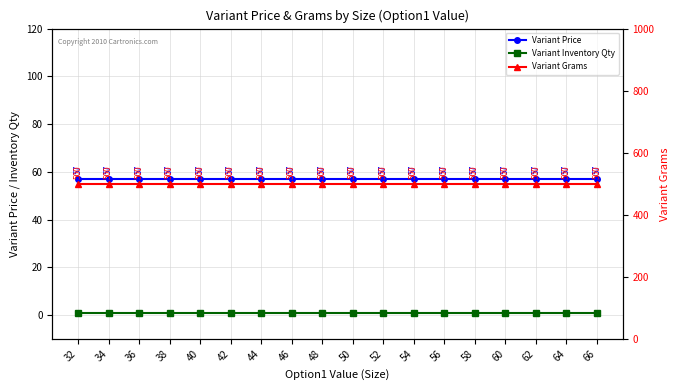

Which series has the largest total across all categories?

Variant Grams